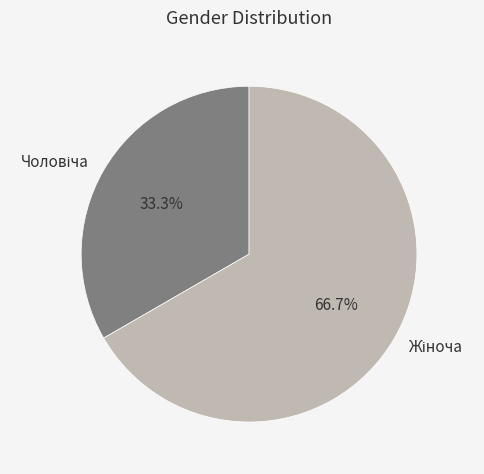

Is there a majority slice in this chart?

Yes